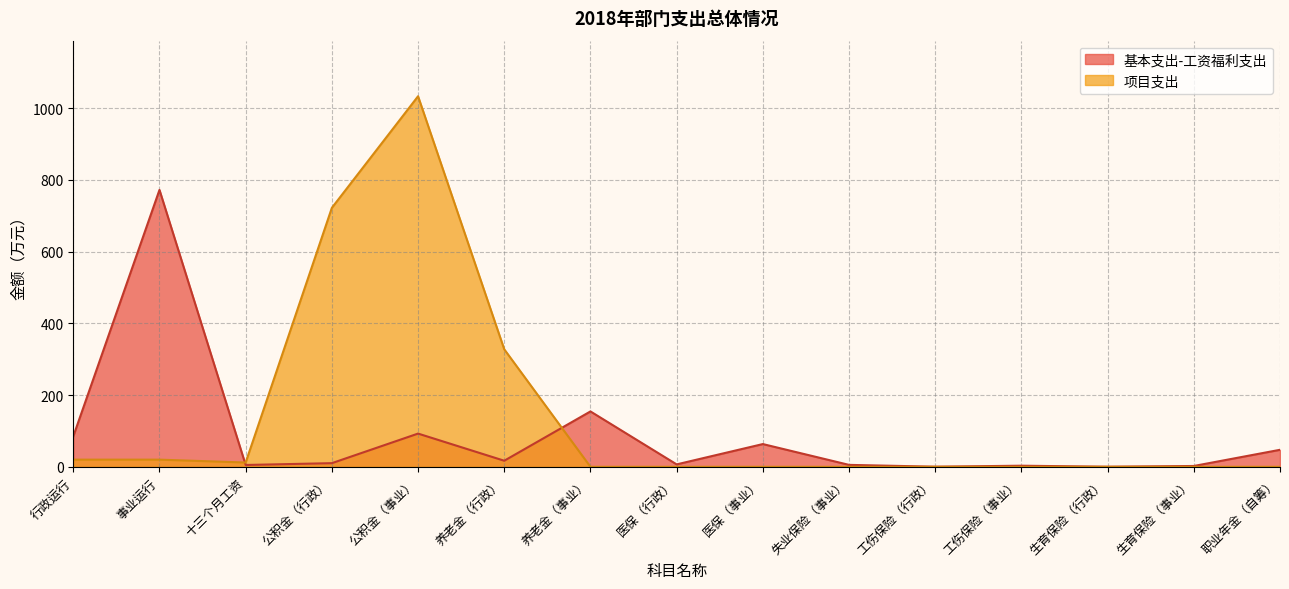

Which has a higher value, 养老金（事业） or 生育保险（行政）?

养老金（事业）